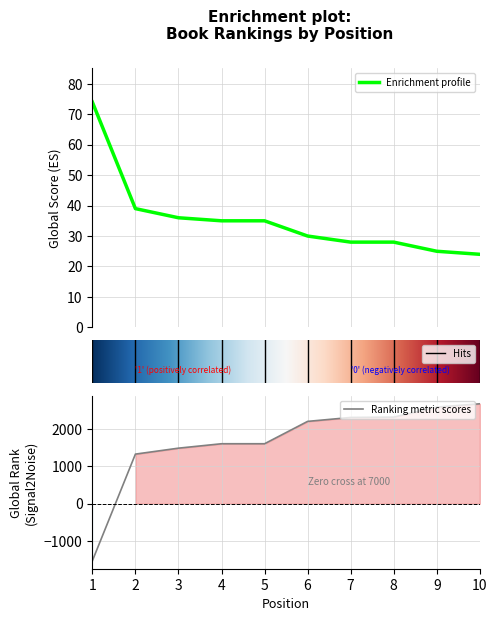

At how many categories does at least one series exceed -175?

10